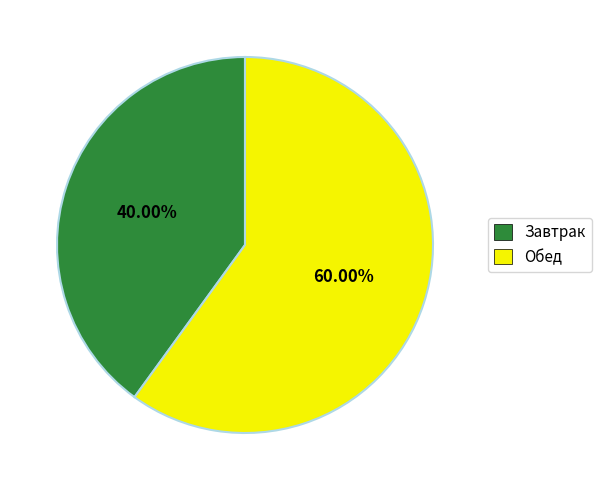

What percentage is the Обед slice, to the nearest percent?

60%